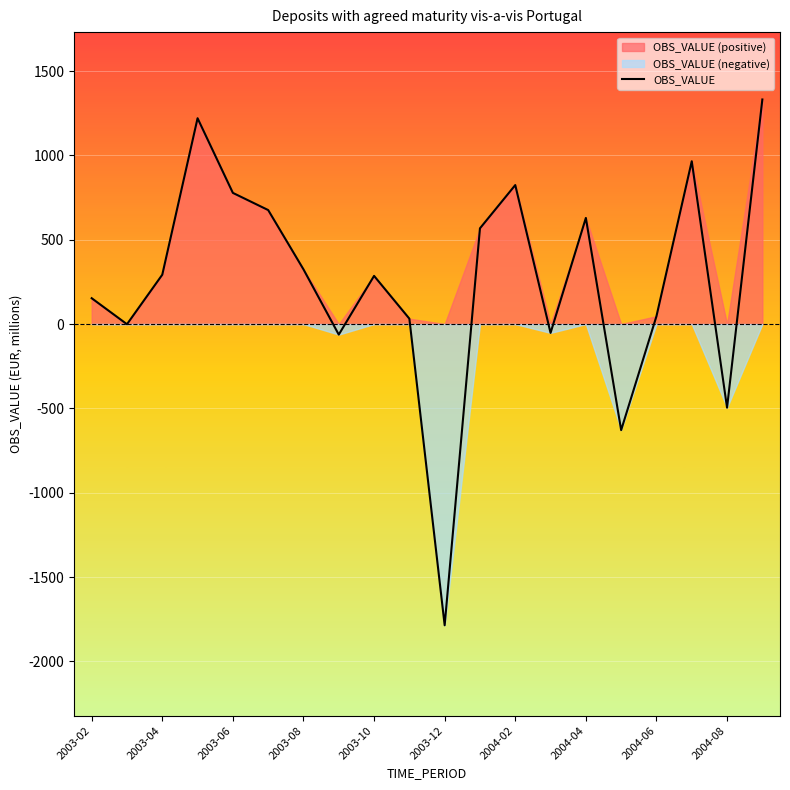

What position from the right is 15?

5